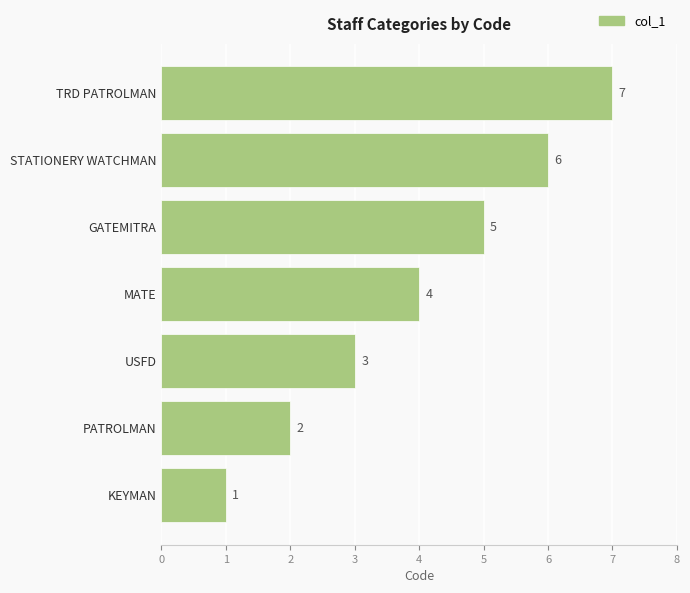

What is the ratio of the value at STATIONERY WATCHMAN to the value at PATROLMAN?

3.0